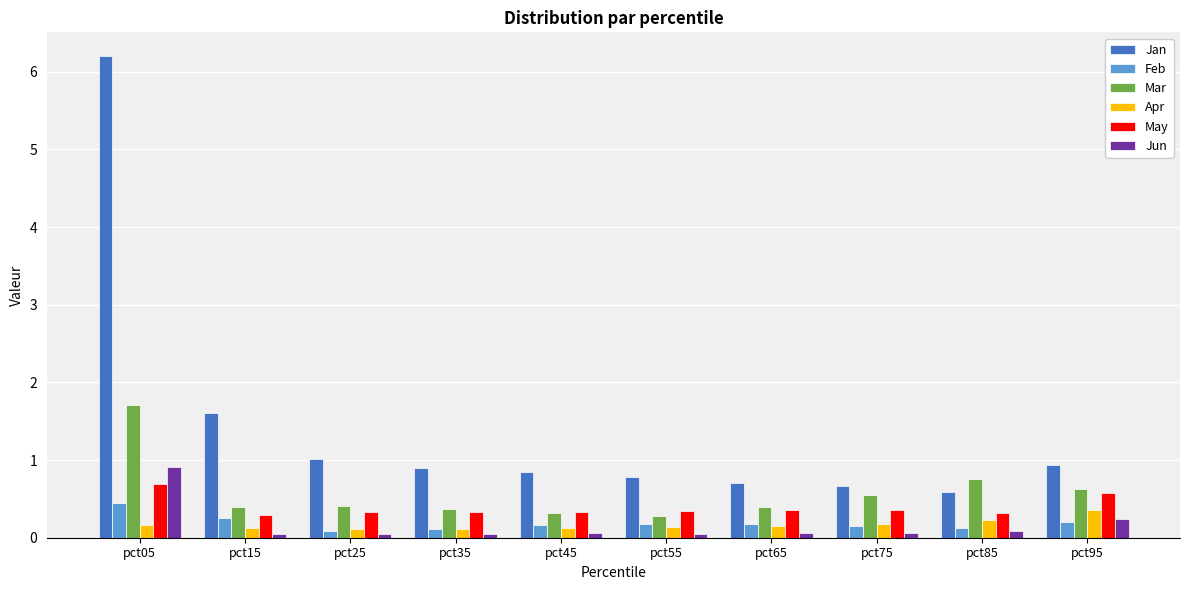

Which series has the widest spread of values?

Jan